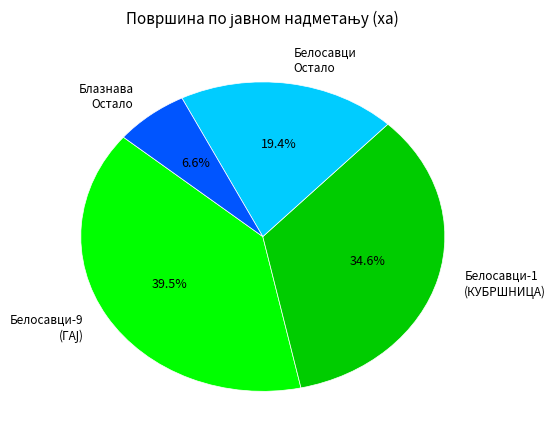

Is the sum of Белосавци Остало and Блазнава Остало greater than half?

No